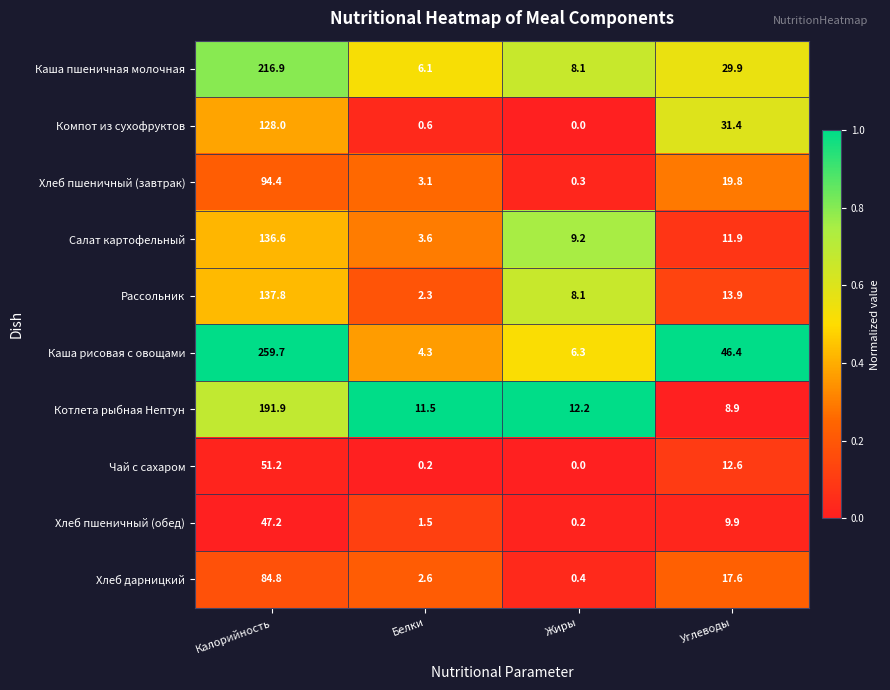

Which category has the lowest value in the Салат картофельный series?

Белки